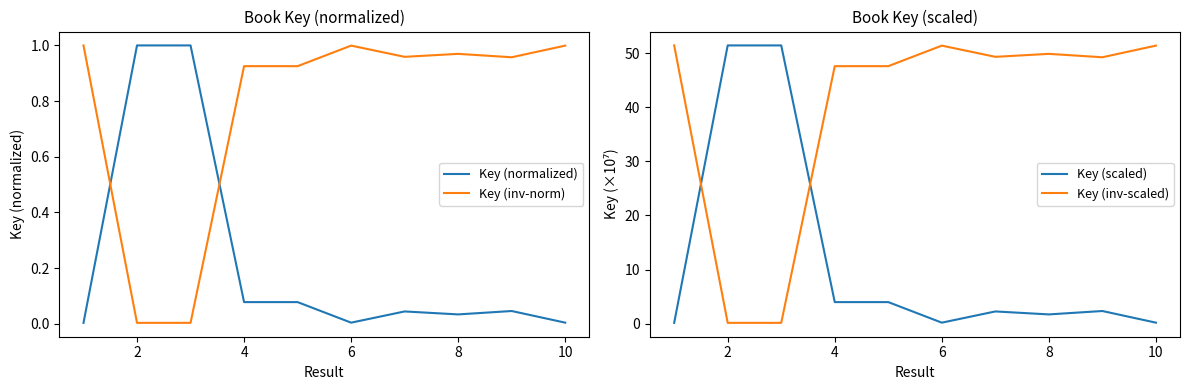

The Key (inv-norm) series shows 1.0 at 6. True or false?

True